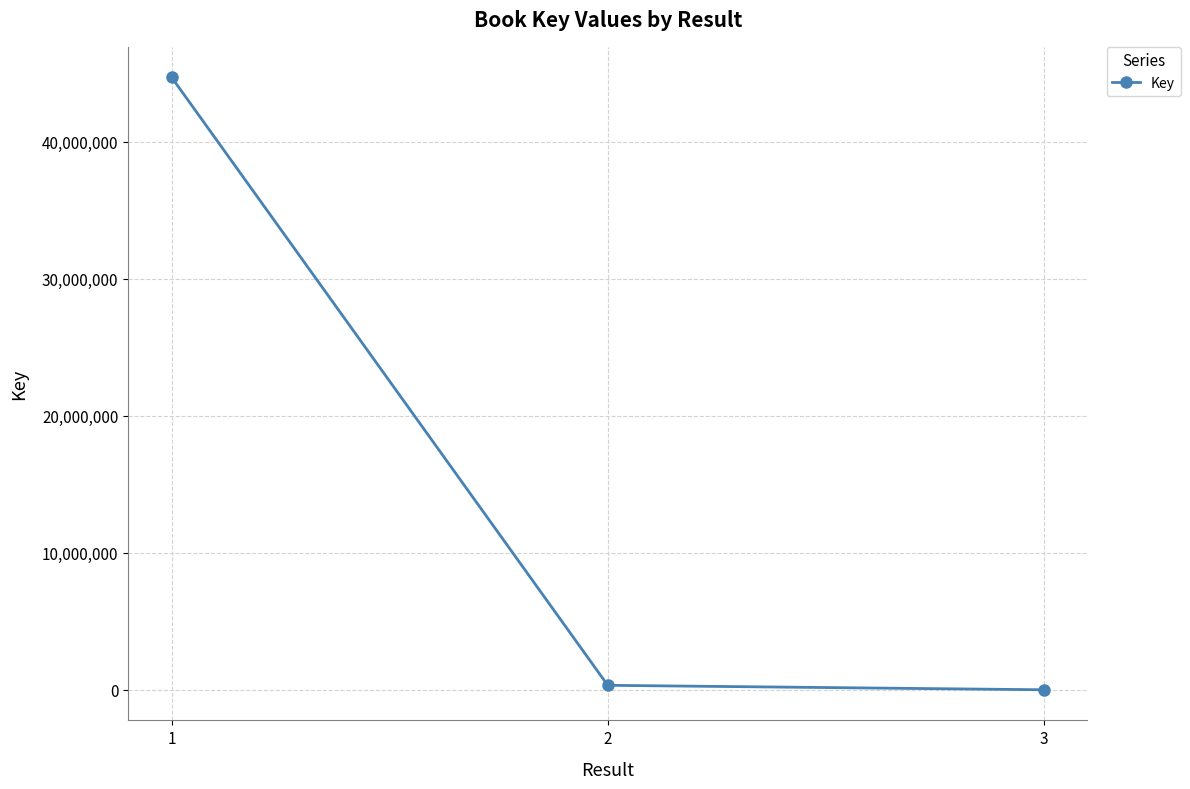

Reading left to right, what are all the values shown in this chart?

1=44695299	2=331461	3=5735